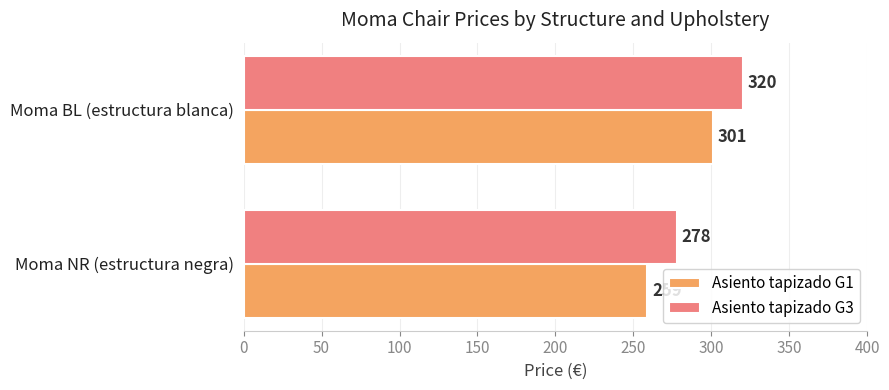

How many series are shown in this chart?

2